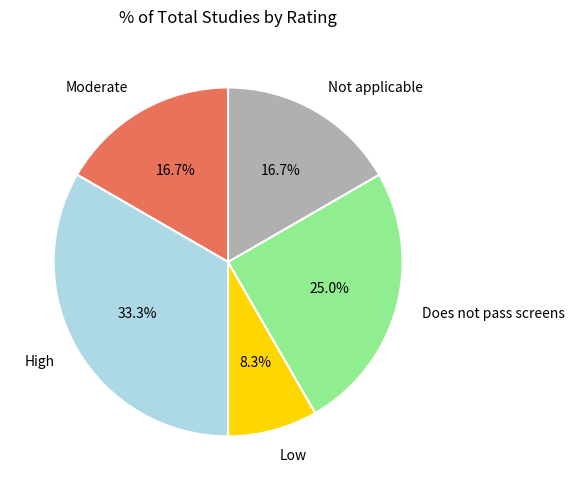

Is it true that Moderate is 17% of the pie?

True